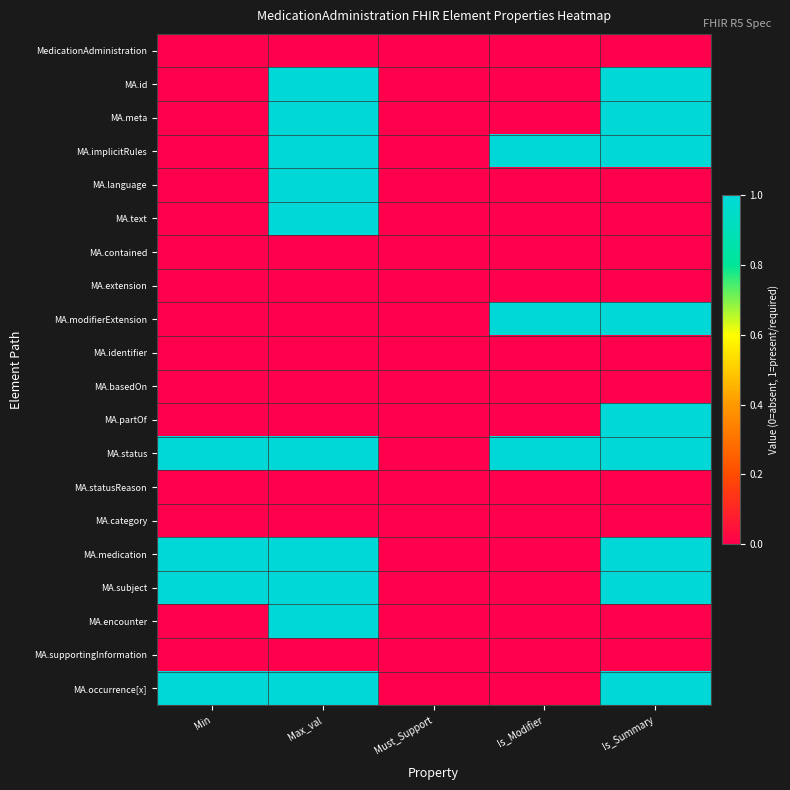

Reading left to right, what are all the values shown in this chart?

MedicationAdministration: Min=0	Max_val=0	Must_Support=0	Is_Modifier=0	Is_Summary=0
MA.id: Min=0	Max_val=1	Must_Support=0	Is_Modifier=0	Is_Summary=1
MA.meta: Min=0	Max_val=1	Must_Support=0	Is_Modifier=0	Is_Summary=1
MA.implicitRules: Min=0	Max_val=1	Must_Support=0	Is_Modifier=1	Is_Summary=1
MA.language: Min=0	Max_val=1	Must_Support=0	Is_Modifier=0	Is_Summary=0
MA.text: Min=0	Max_val=1	Must_Support=0	Is_Modifier=0	Is_Summary=0
MA.contained: Min=0	Max_val=0	Must_Support=0	Is_Modifier=0	Is_Summary=0
MA.extension: Min=0	Max_val=0	Must_Support=0	Is_Modifier=0	Is_Summary=0
MA.modifierExtension: Min=0	Max_val=0	Must_Support=0	Is_Modifier=1	Is_Summary=1
MA.identifier: Min=0	Max_val=0	Must_Support=0	Is_Modifier=0	Is_Summary=0
MA.basedOn: Min=0	Max_val=0	Must_Support=0	Is_Modifier=0	Is_Summary=0
MA.partOf: Min=0	Max_val=0	Must_Support=0	Is_Modifier=0	Is_Summary=1
MA.status: Min=1	Max_val=1	Must_Support=0	Is_Modifier=1	Is_Summary=1
MA.statusReason: Min=0	Max_val=0	Must_Support=0	Is_Modifier=0	Is_Summary=0
MA.category: Min=0	Max_val=0	Must_Support=0	Is_Modifier=0	Is_Summary=0
MA.medication: Min=1	Max_val=1	Must_Support=0	Is_Modifier=0	Is_Summary=1
MA.subject: Min=1	Max_val=1	Must_Support=0	Is_Modifier=0	Is_Summary=1
MA.encounter: Min=0	Max_val=1	Must_Support=0	Is_Modifier=0	Is_Summary=0
MA.supportingInformation: Min=0	Max_val=0	Must_Support=0	Is_Modifier=0	Is_Summary=0
MA.occurrence[x]: Min=1	Max_val=1	Must_Support=0	Is_Modifier=0	Is_Summary=1